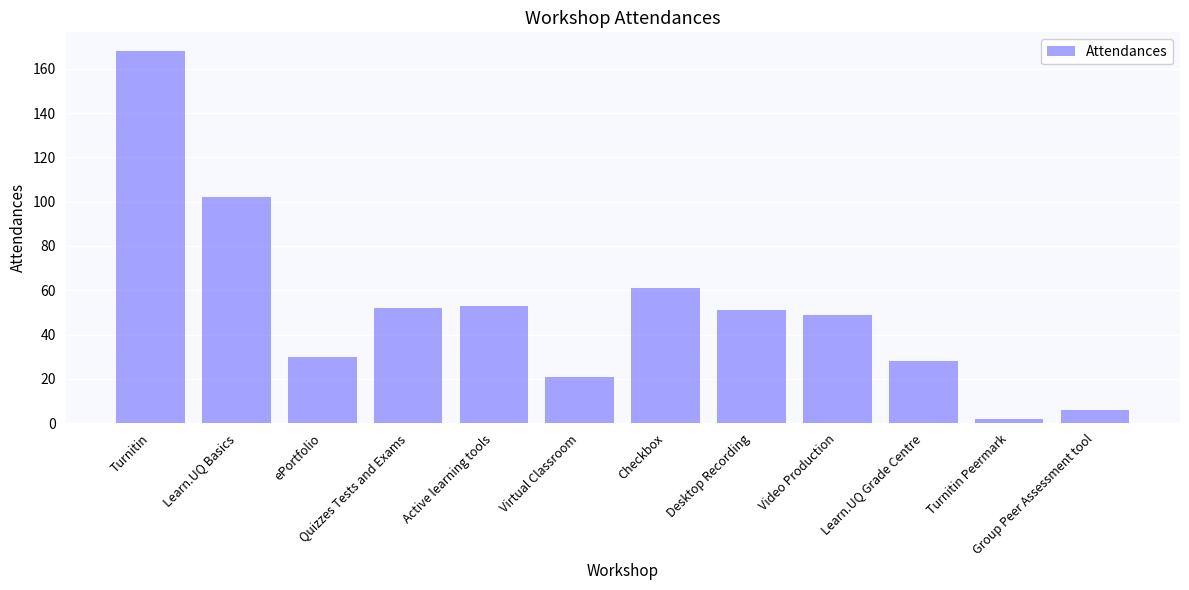

Which label corresponds to the largest value in the chart?

Turnitin